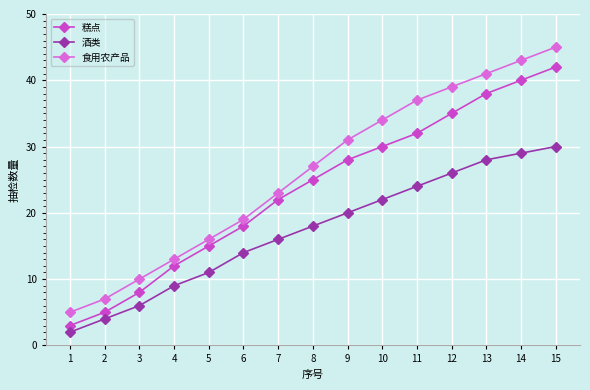

Which series has the largest total across all categories?

食用农产品